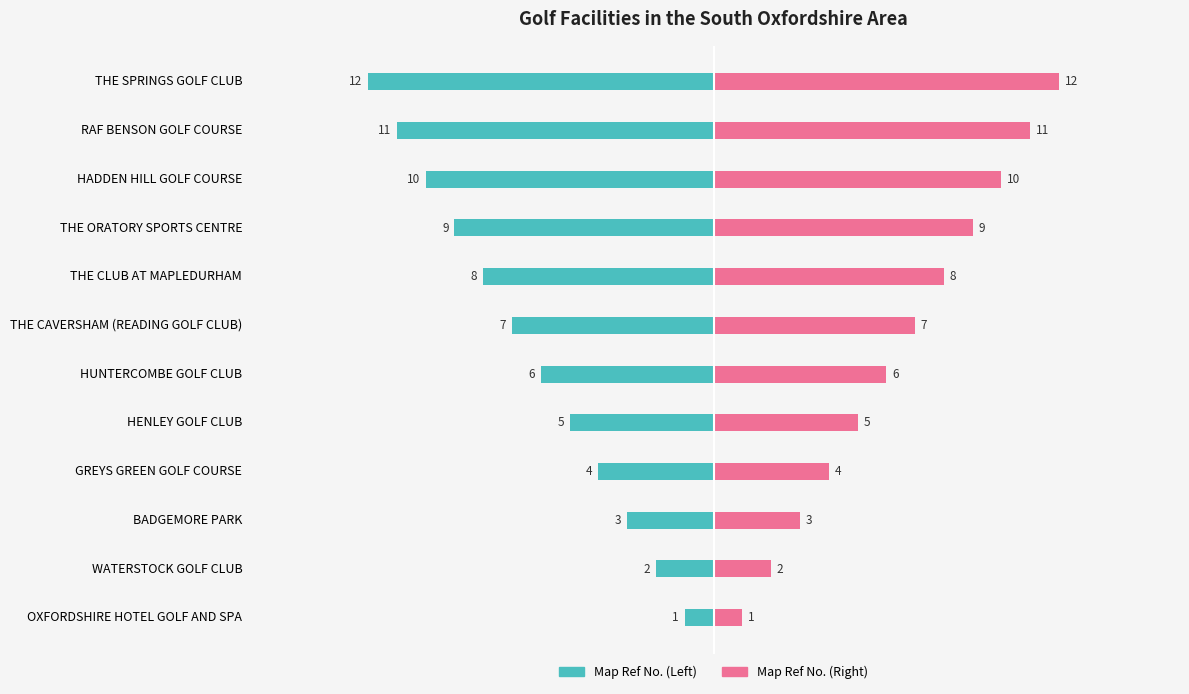

Reading left to right, list all the values displayed in this chart.

Map Ref No. (Left): -1	-2	-3	-4	-5	-6	-7	-8	-9	-10	-11	-12
Map Ref No. (Right): 1	2	3	4	5	6	7	8	9	10	11	12